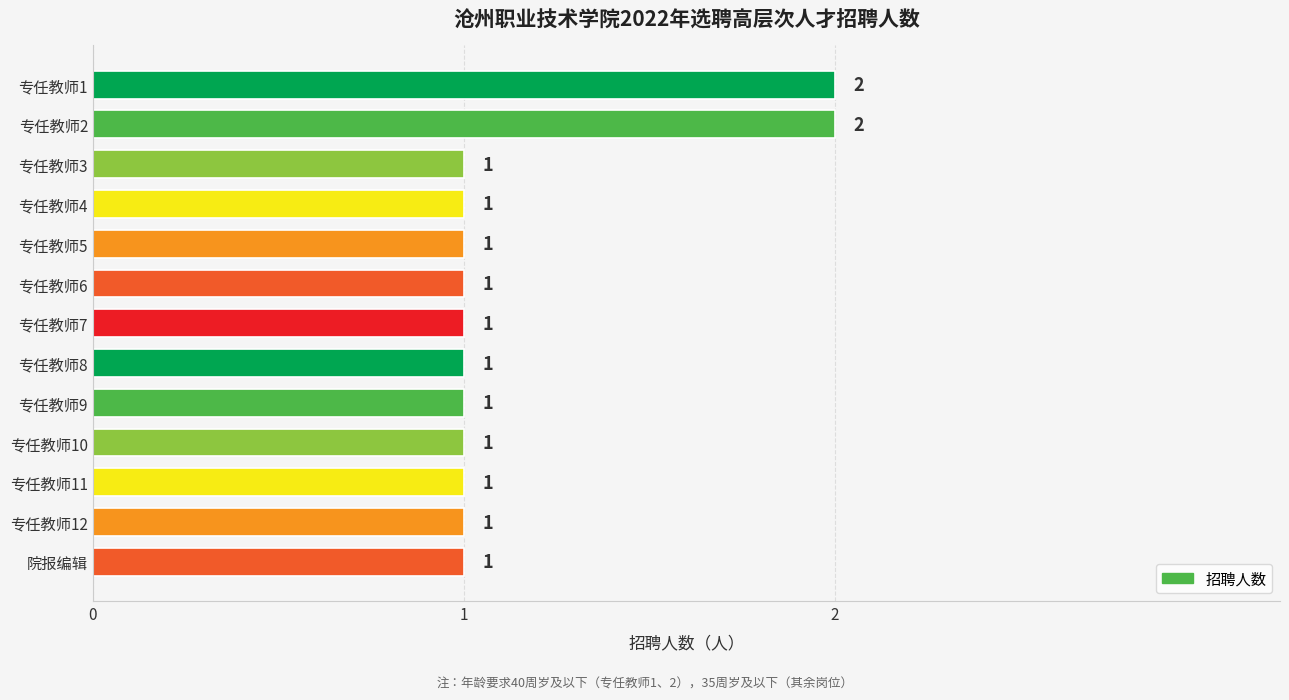

Count the values in the range 1 to 2.

13